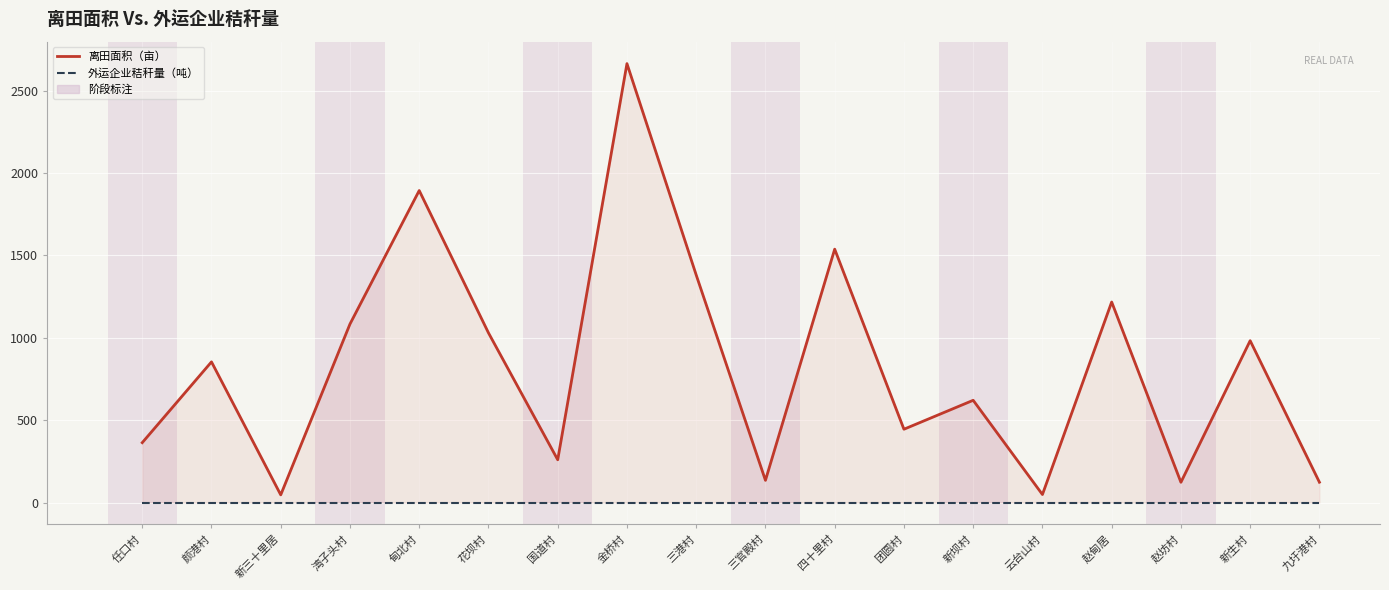

How many data points in 离田面积（亩） are less than 853?

9